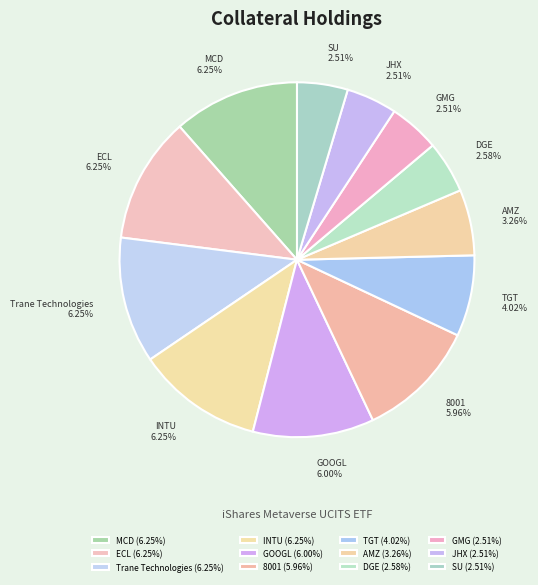

Rank the categories by value from highest to lowest.

MCD, ECL, Trane Technologies, INTU, GOOGL, 8001, TGT, AMZ, DGE, GMG, JHX, SU